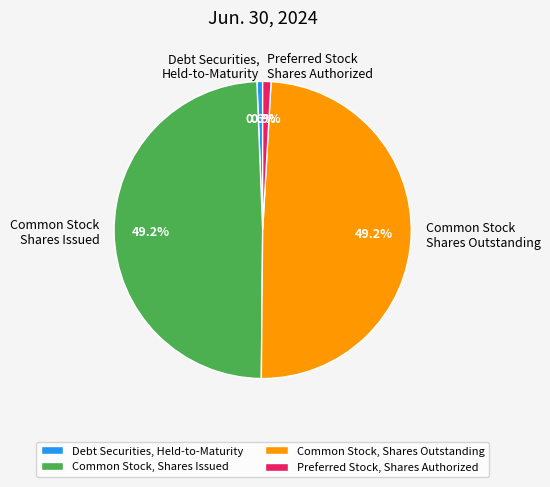

What percentage is NOT represented by Preferred Stock, Shares Authorized?

99.1%